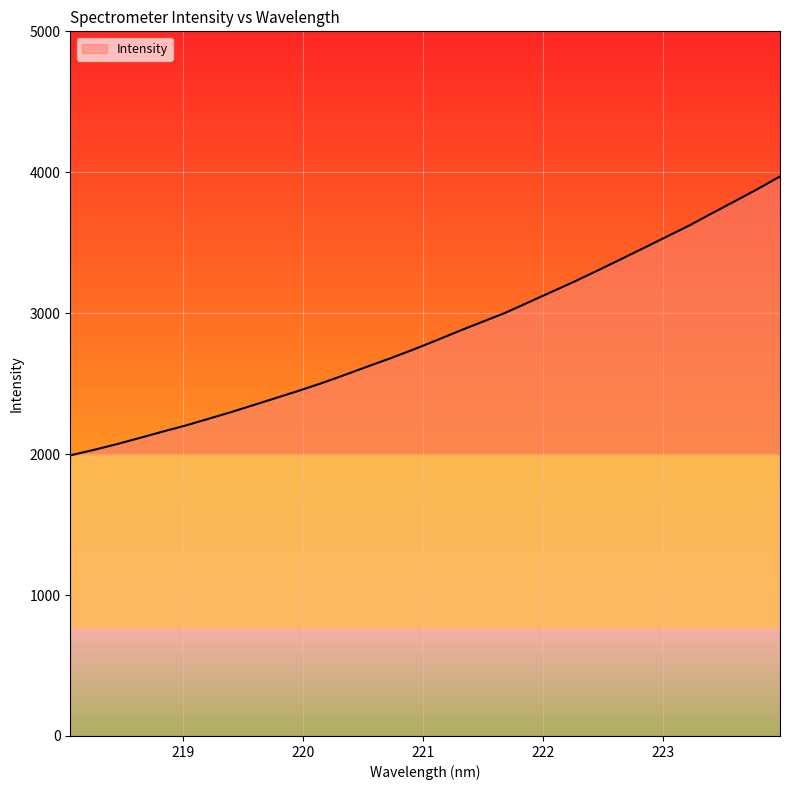

How many lines are shown in the chart?

1